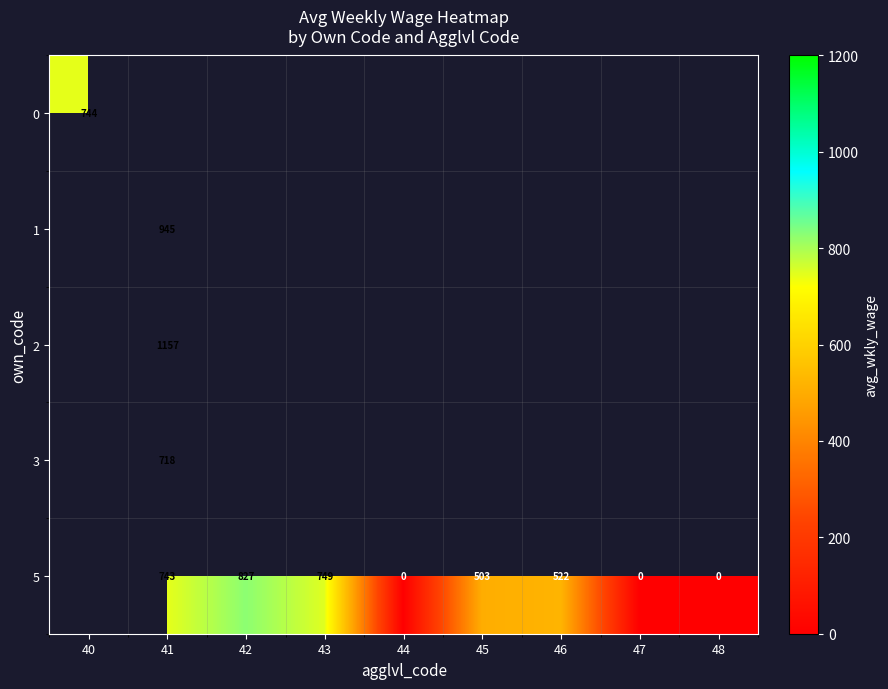

Is the value of 0 at 42 greater than the value of 3 at 42?

No